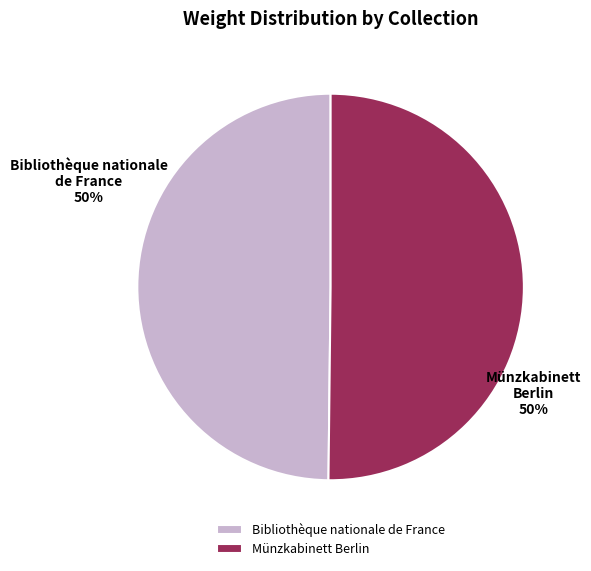

Is the sum of Bibliothèque nationale de France and Münzkabinett Berlin greater than half?

Yes